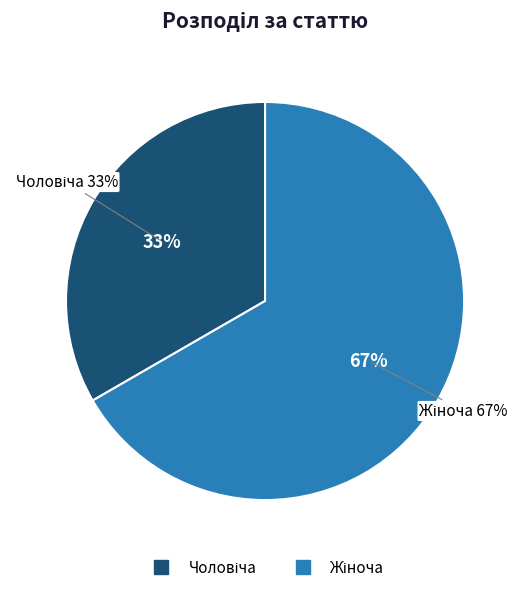

Is the sum of Жіноча and Чоловіча greater than half?

Yes